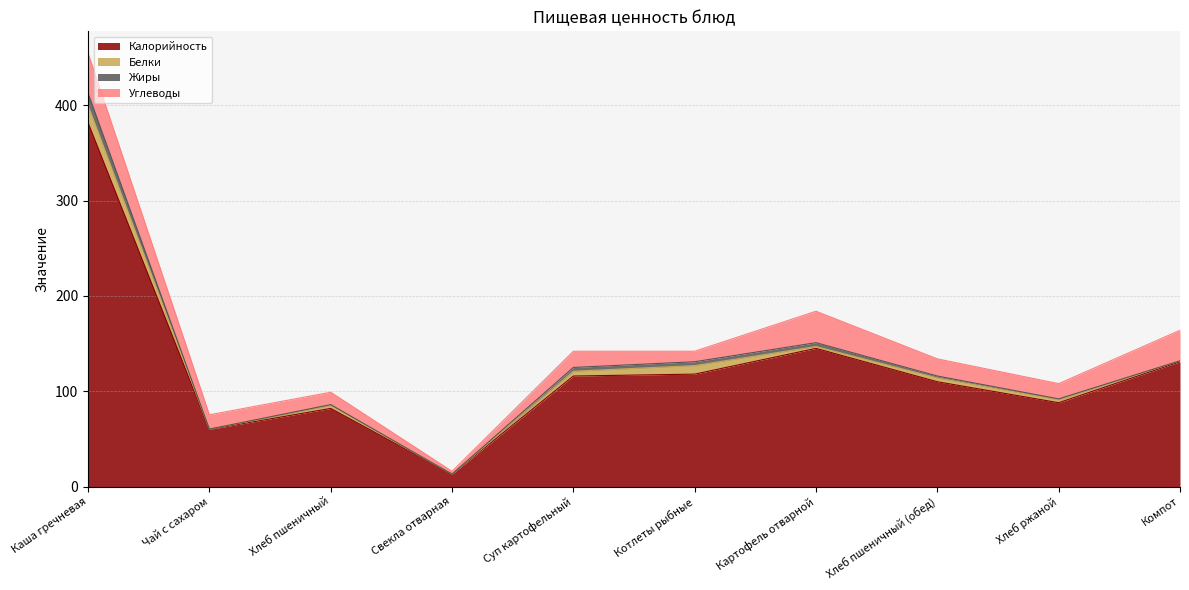

Which series changed the most between Свекла отварная and Компот?

Калорийность